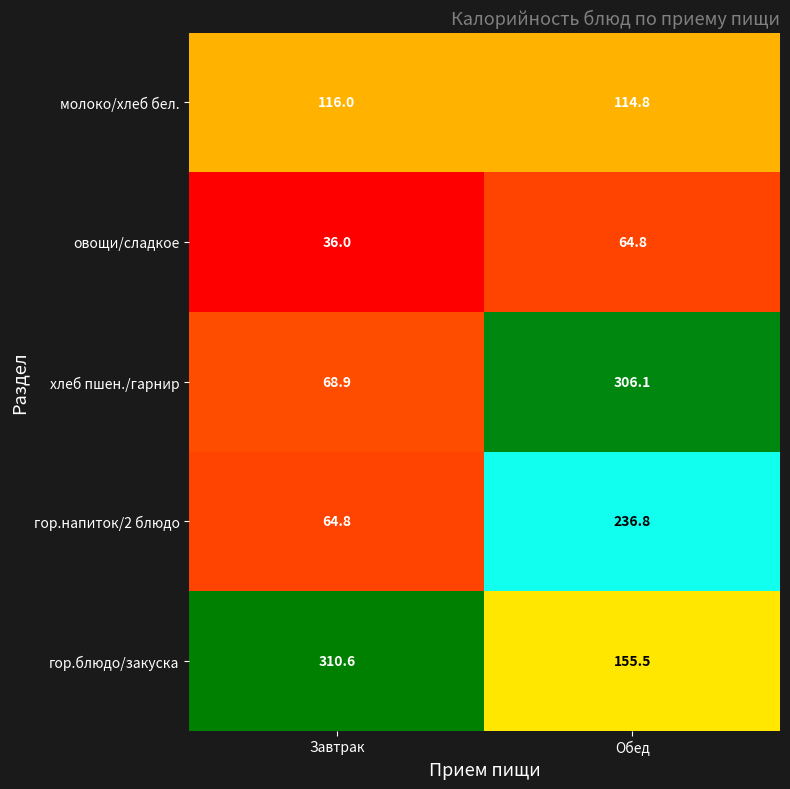

What is the difference between the maximum and minimum values in the хлеб пшен./гарнир series?

237.2